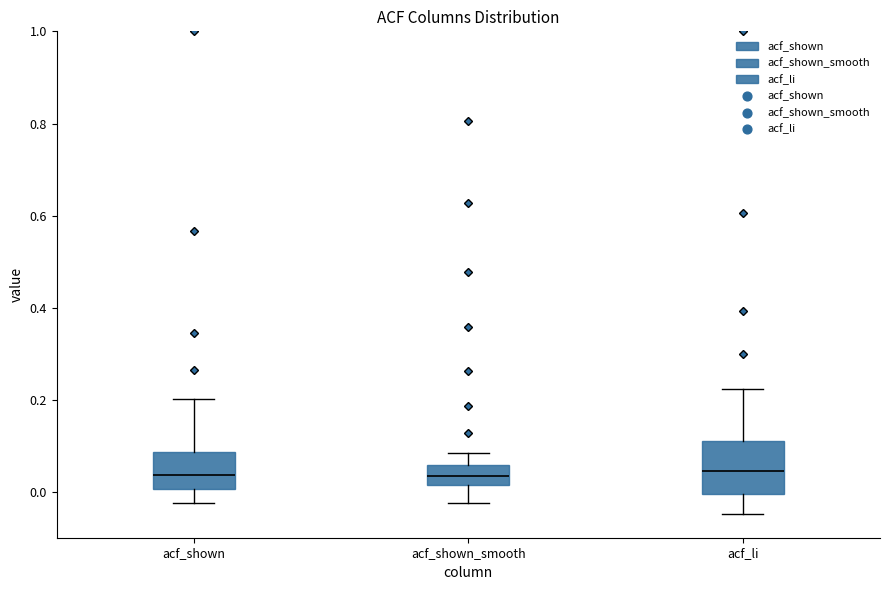

Where is the upper edge of the box for acf_shown_smooth on the y-axis? The values are not printed on the chart, so give them approximately, as read against the axis.

0.06